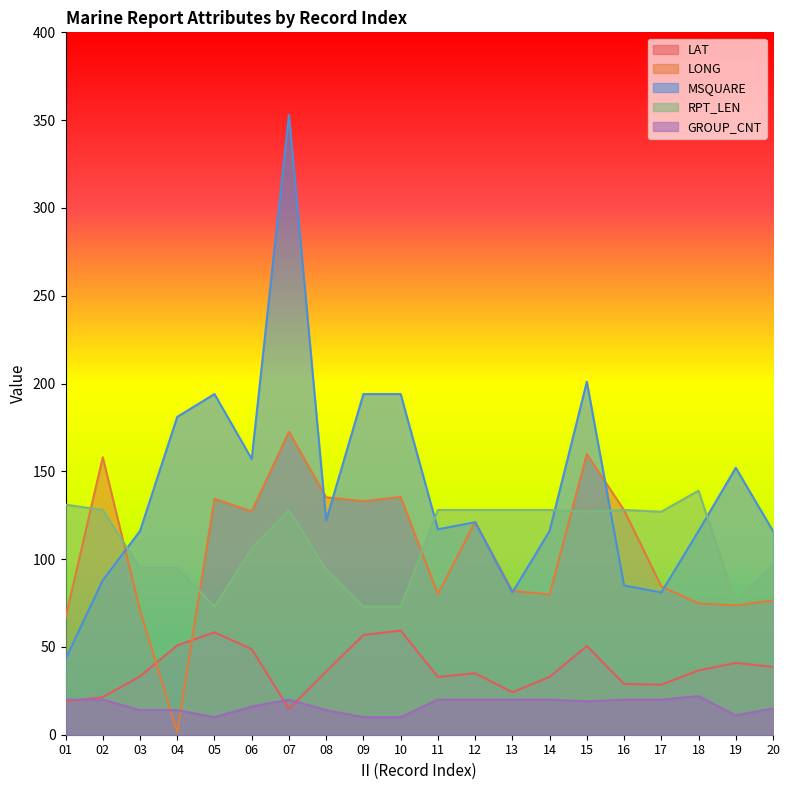

Count the number of data series in this chart.

5